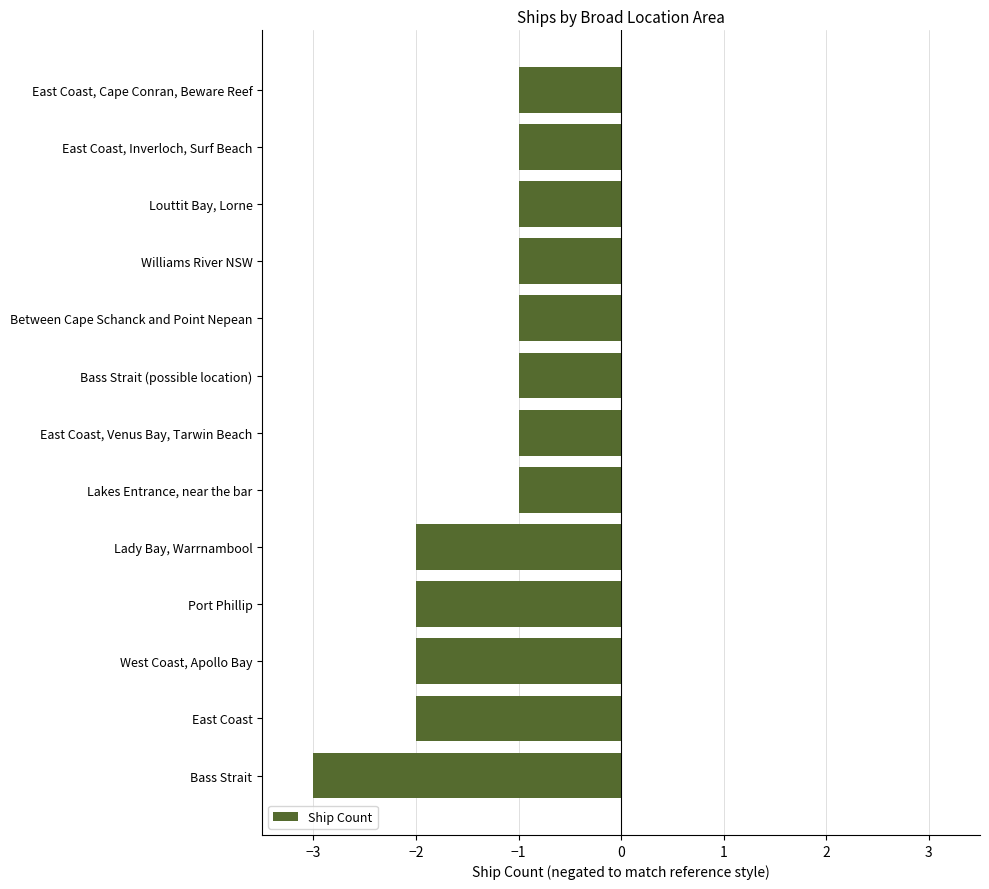

What is the minimum value shown in the chart?

-3